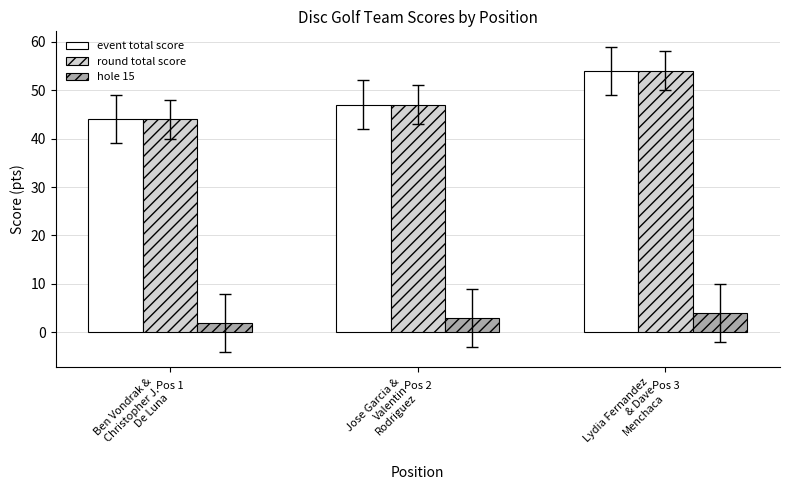

What position from the right is Ben Vondrak &
Christopher J.
De Luna?

3